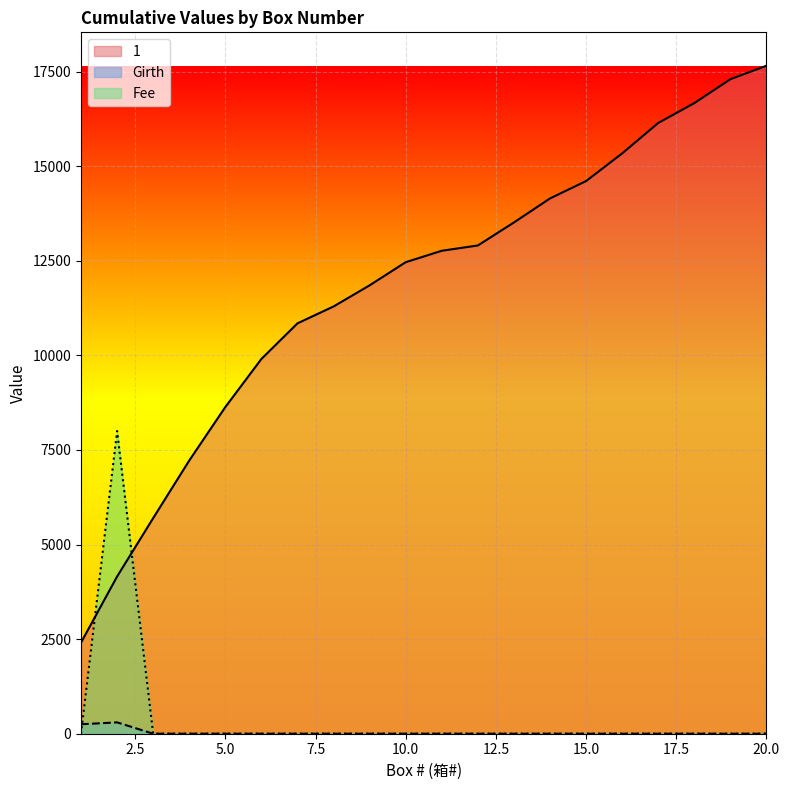

True or false: Girth and 1 intersect in this chart.

False